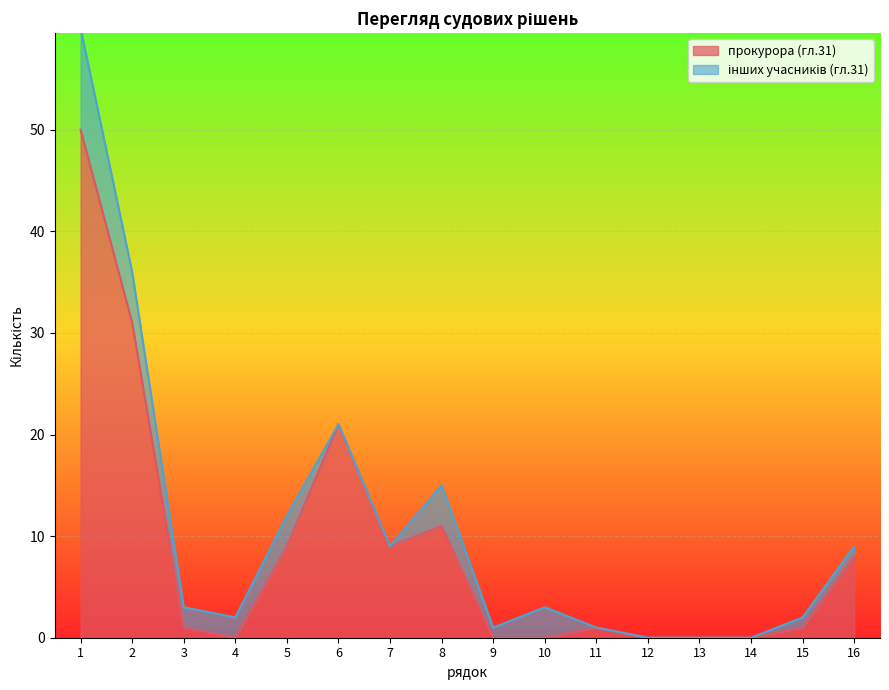

Does the chart display data point markers on the line(s)?

No